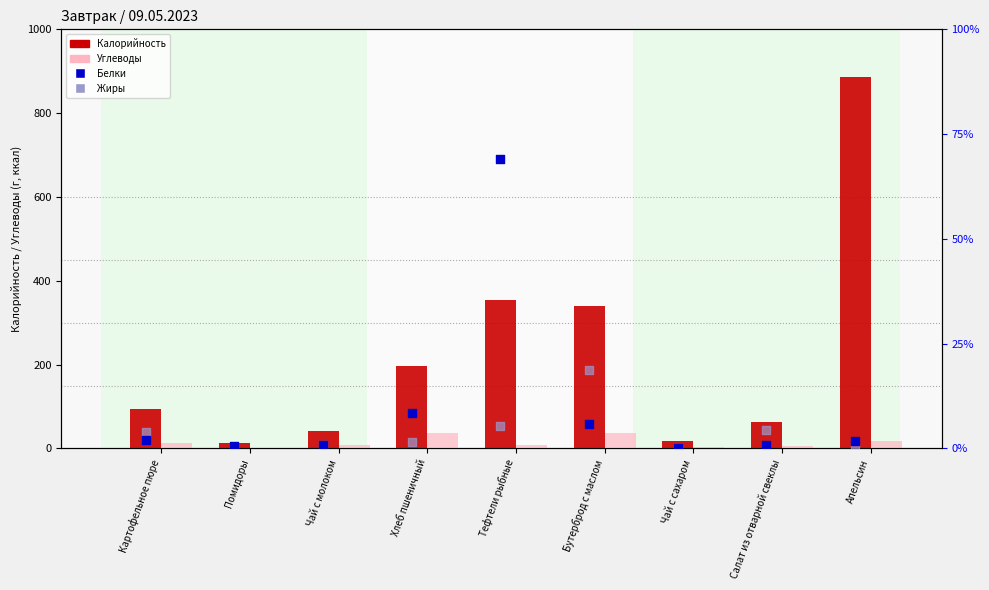

What is the total value across all series at Хлеб пшеничный?

243.1